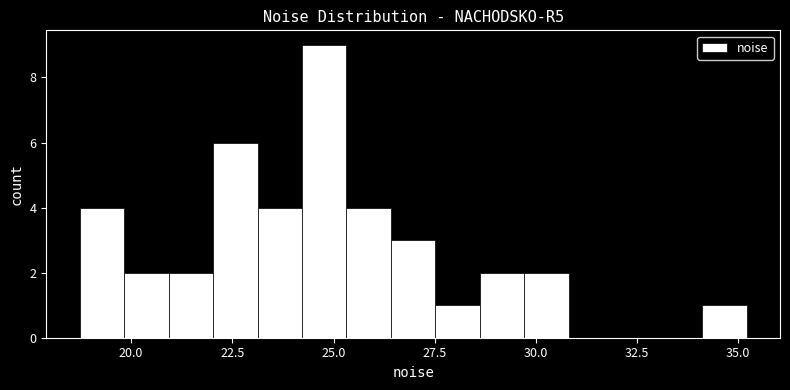

Around what value on the x-axis is the tallest bar? Give the approximate position of its centre, as read against the axis.

25.0